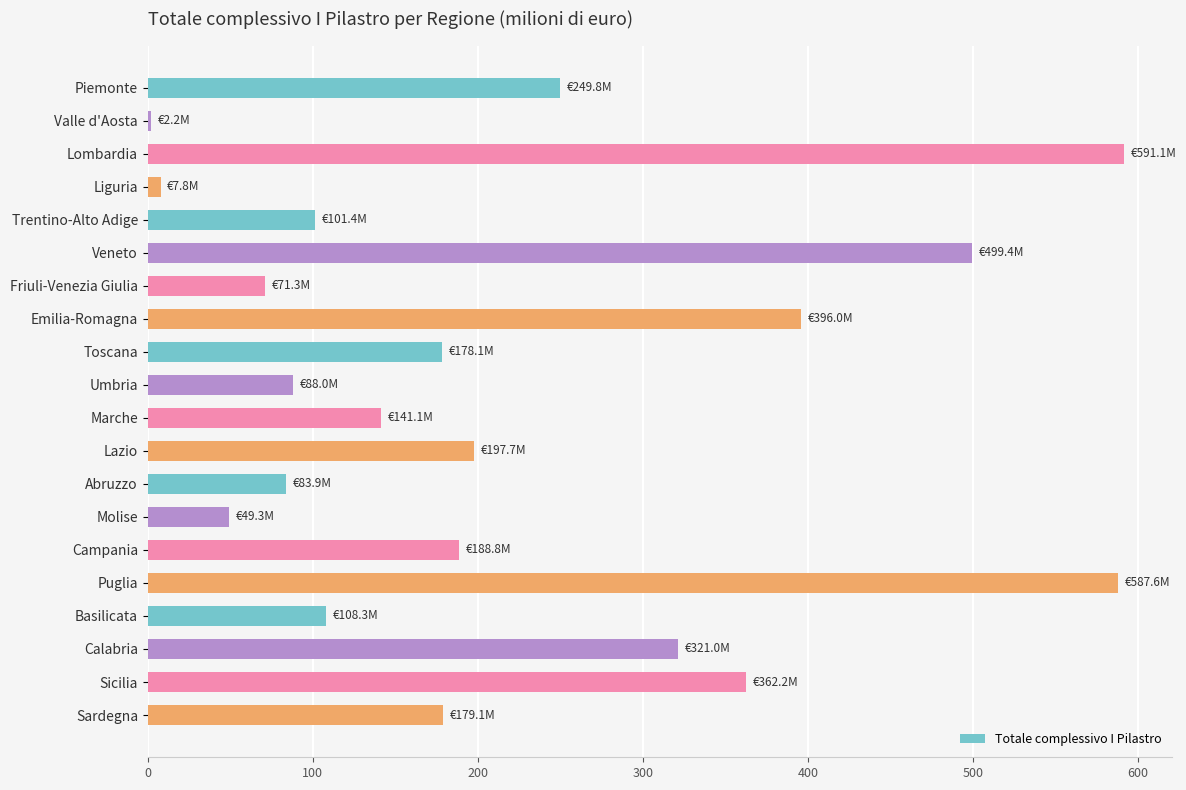

Is it true that the value at Marche is 141.1?

True